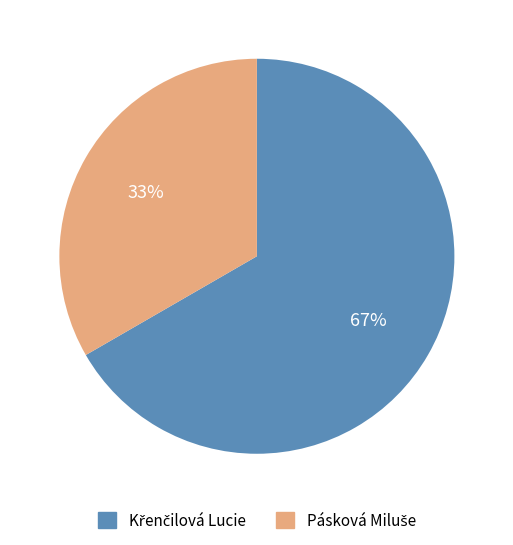

To the nearest percent, what is the average slice percentage?

50%